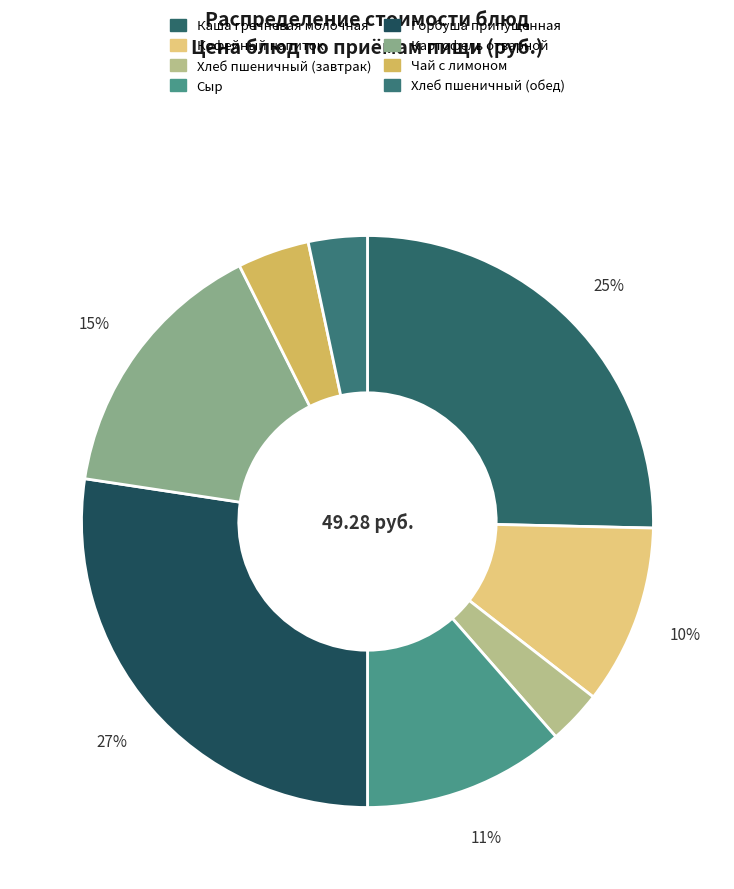

What is the change in value from Картофель отварной to Чай с лимоном?

-11.0